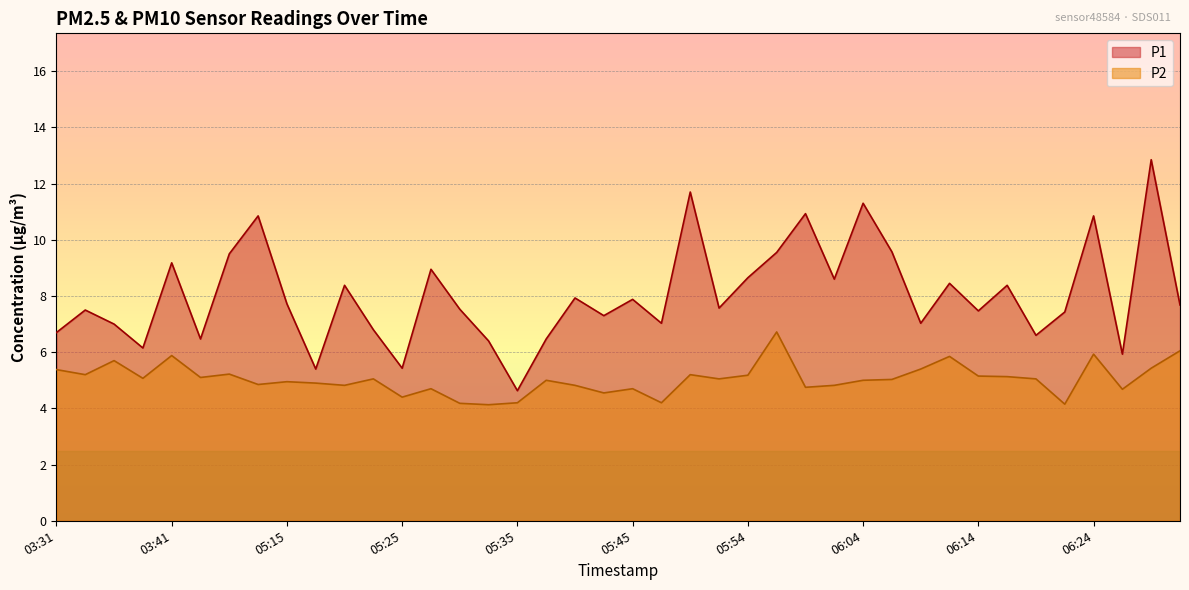

Where is P2 nearest to the value 5?

05:37